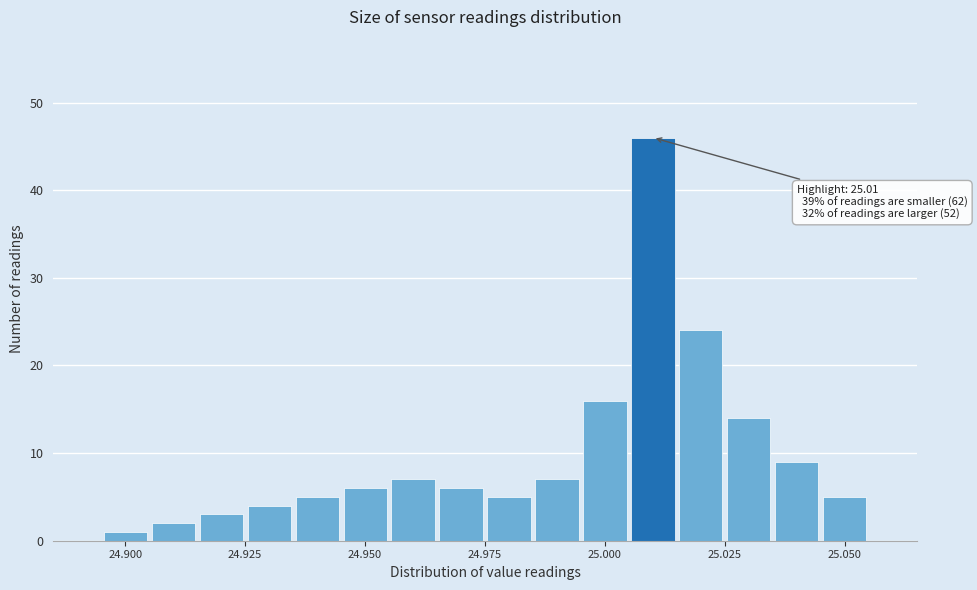

Read against the x-axis, roughly where is the centre of the tallest bar?

25.010